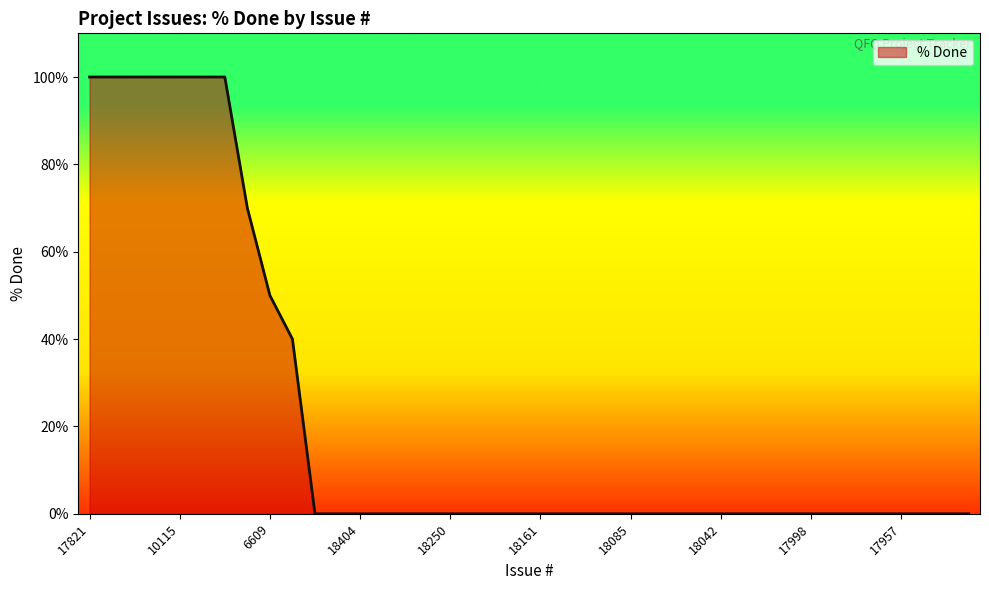

What is the maximum value shown in the chart?

100